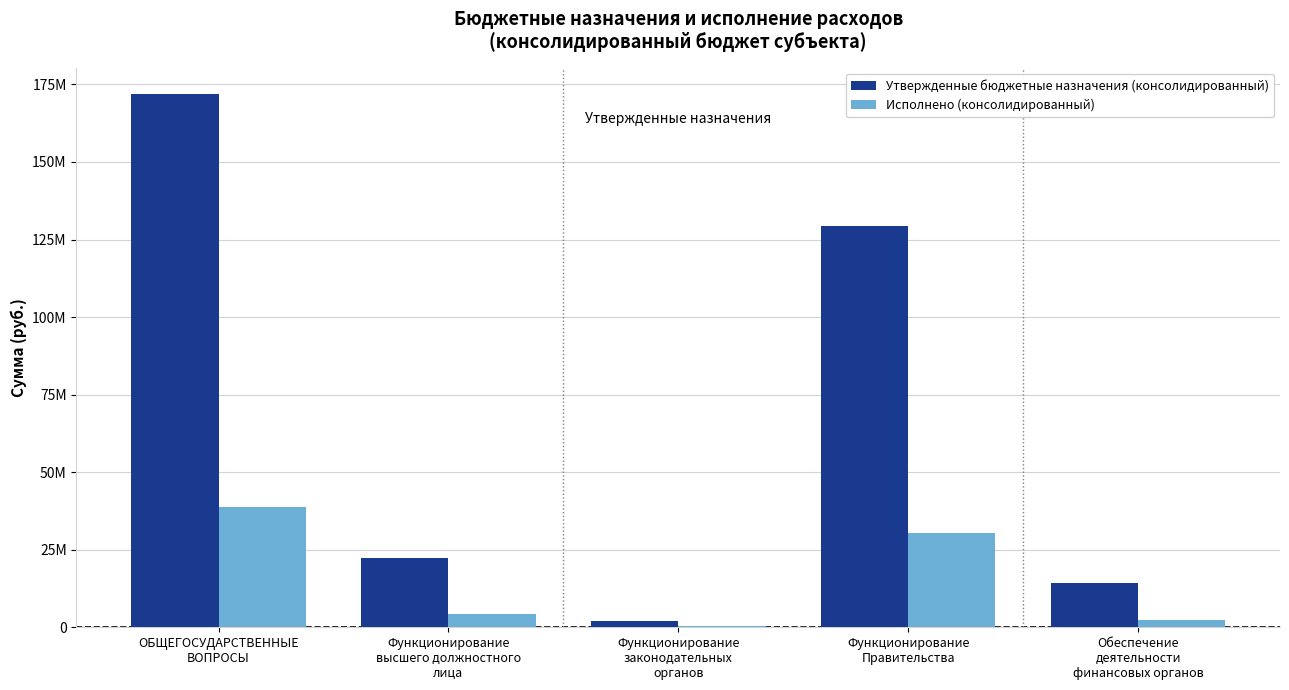

What are all the series names shown in the legend?

Утвержденные бюджетные назначения (консолидированный), Исполнено (консолидированный)